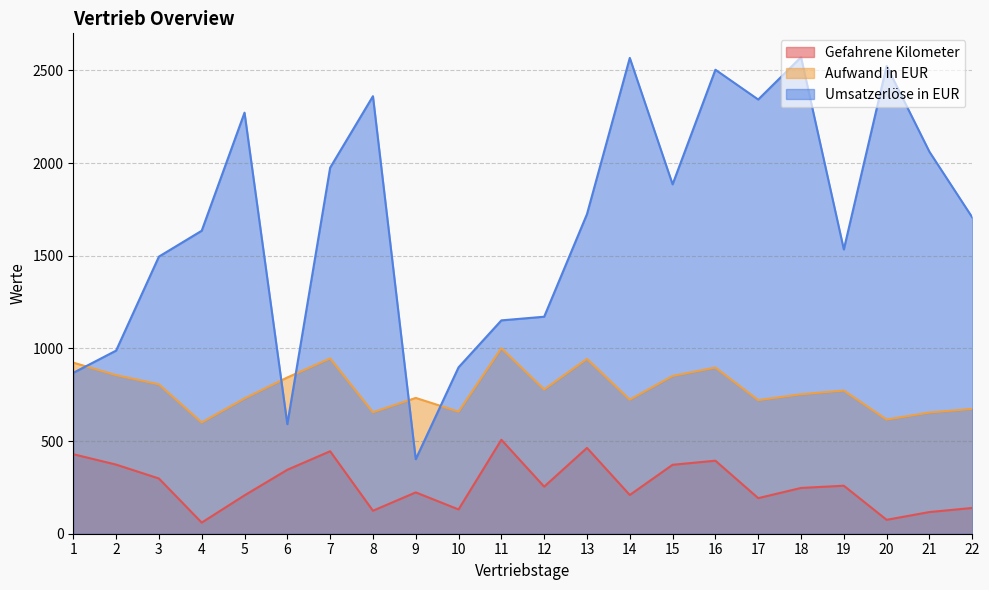

The value of Gefahrene Kilometer at 16 is 394.0. True or false?

True